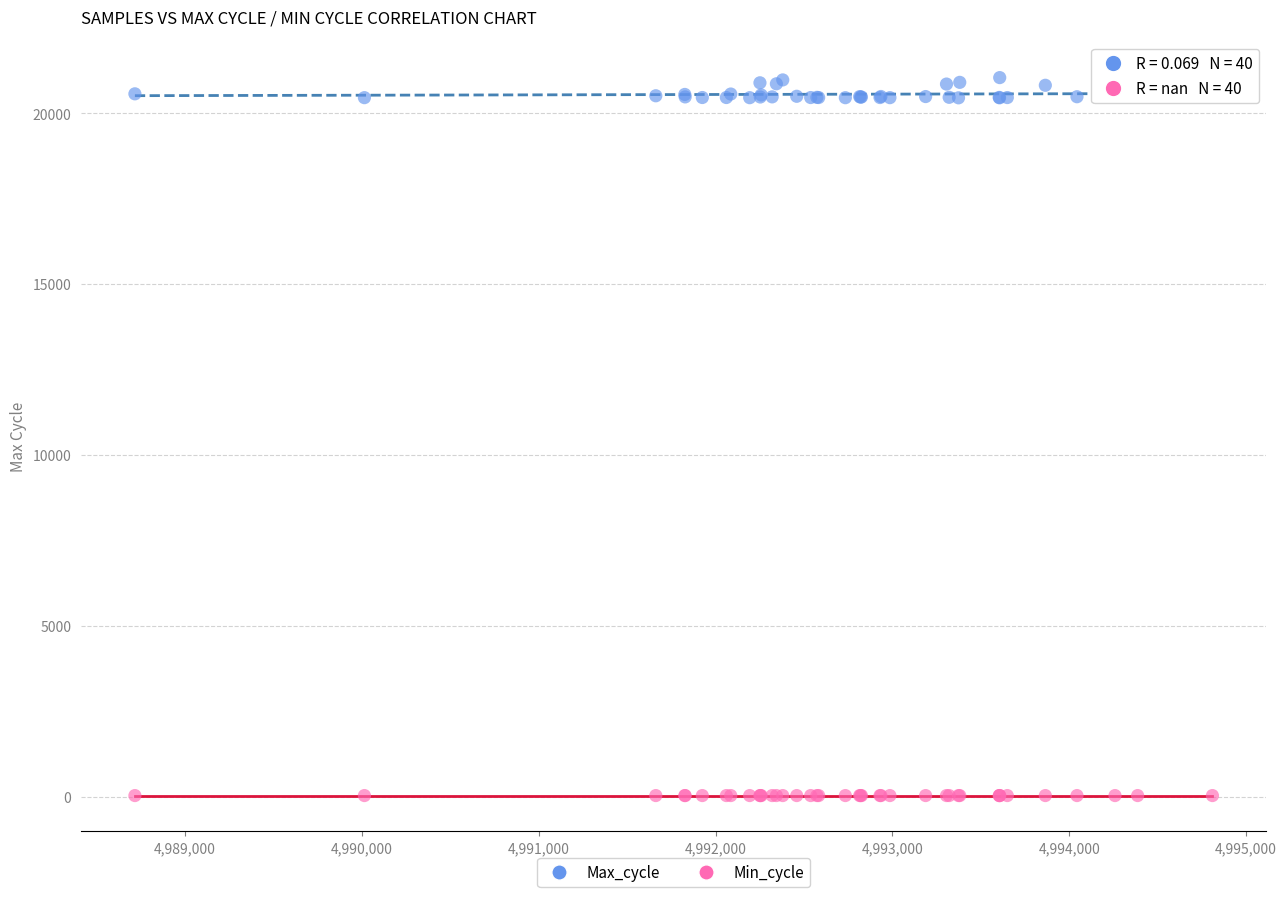

Which series reaches the minimum Y coordinate?

Min_cycle